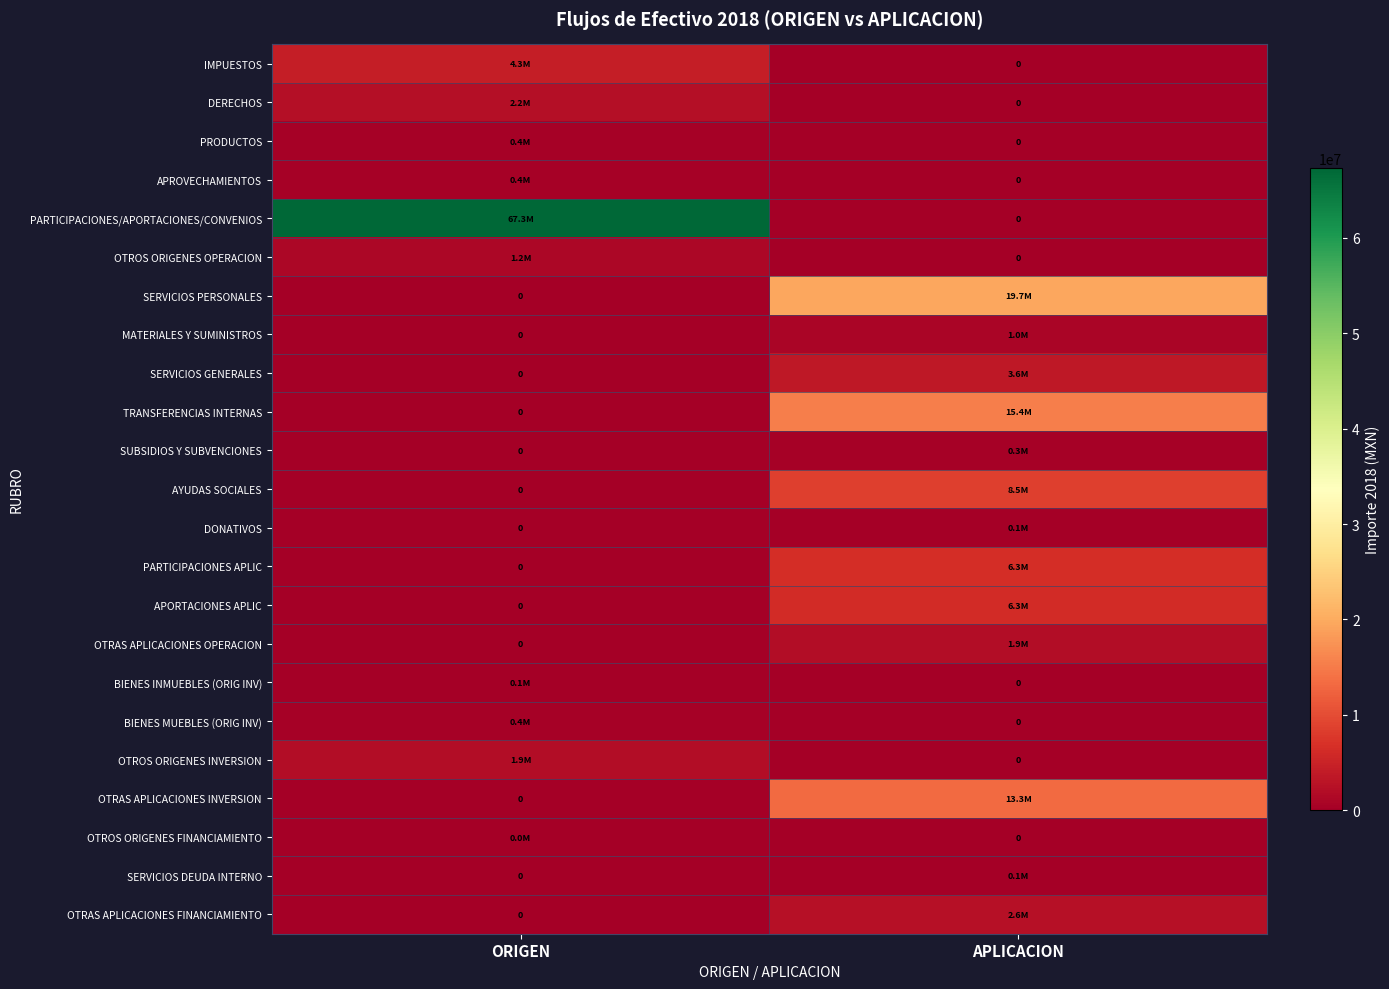

Where does the PARTICIPACIONES/APORTACIONES/CONVENIOS series first go above 67340257?

ORIGEN